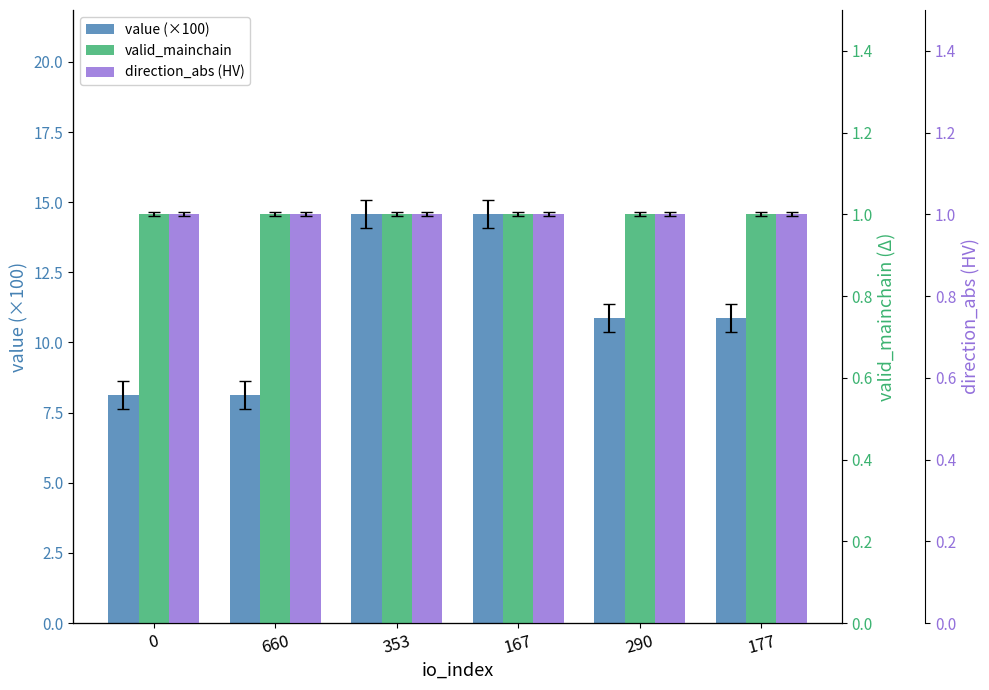

Read the value (×100) value at 0.

8.1